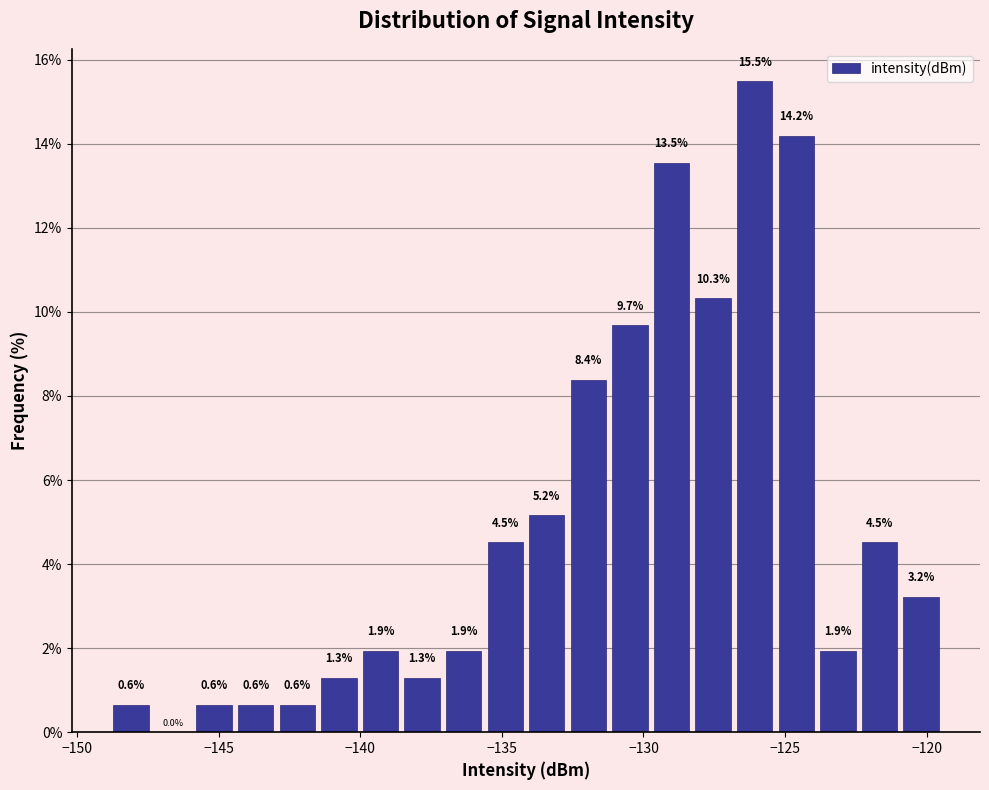

Read against the x-axis, roughly where is the centre of the tallest bar?

-126.0